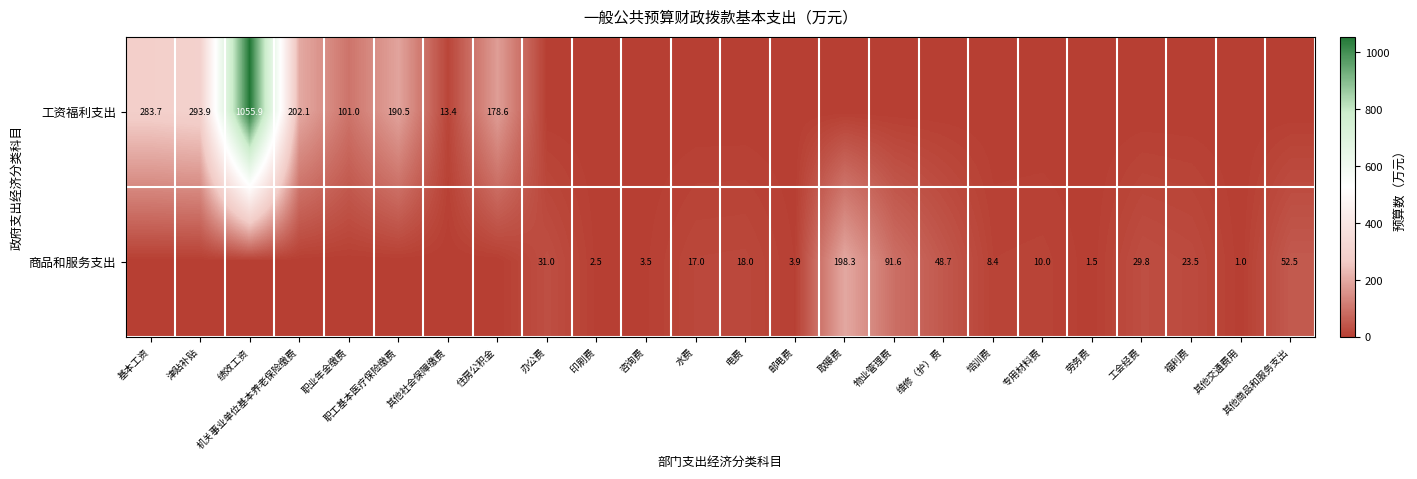

True or false: 商品和服务支出 has a value of 307.9 at 取暖费.

False